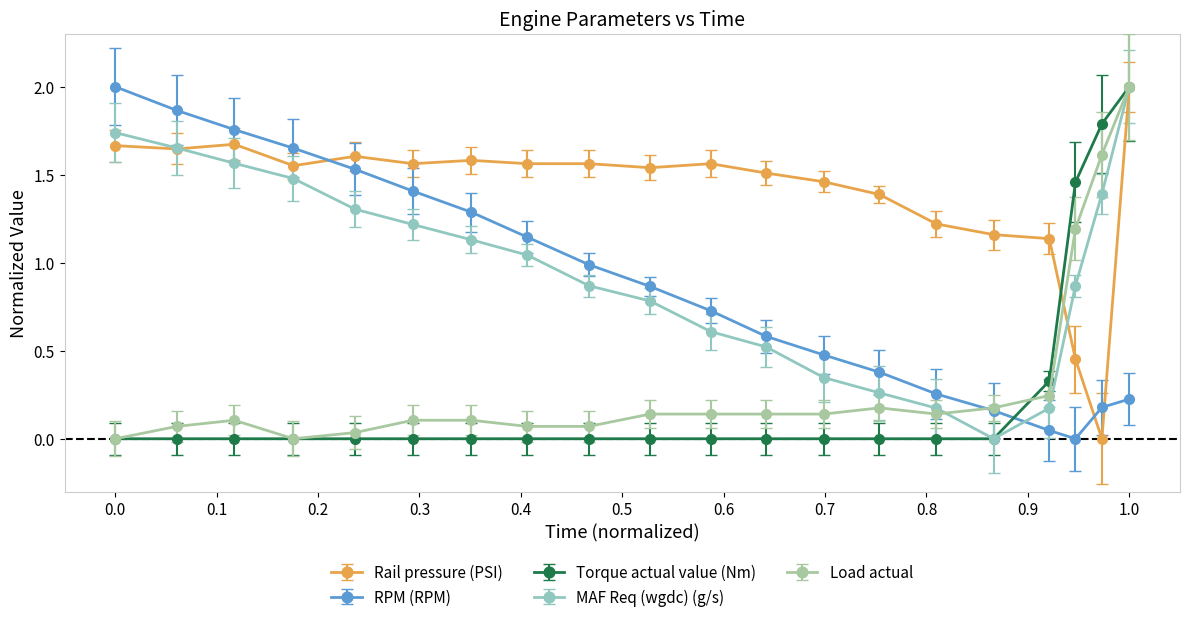

What is the sum of all Rail pressure (PSI) values?

27.8